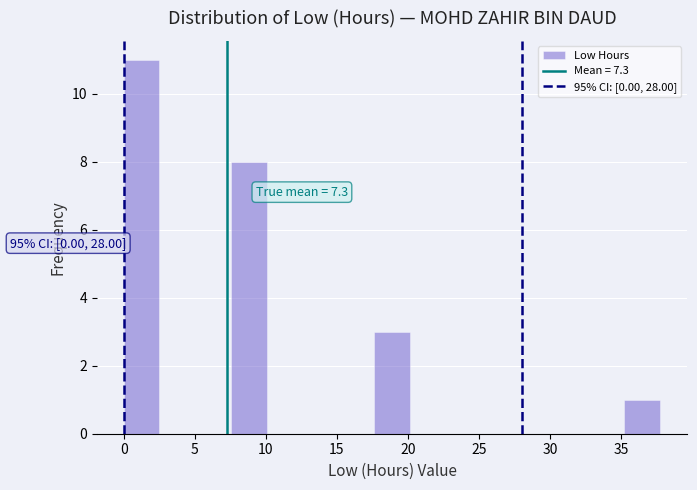

Which range on the x-axis has the tallest bar?

0.0 to 2.5